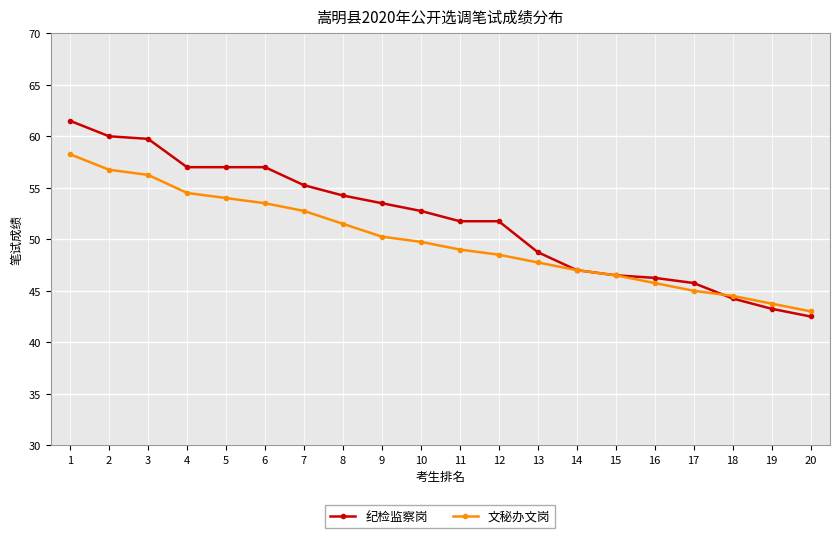

What is the value of the 文秘办文岗 point at the 12th from the left?

48.5